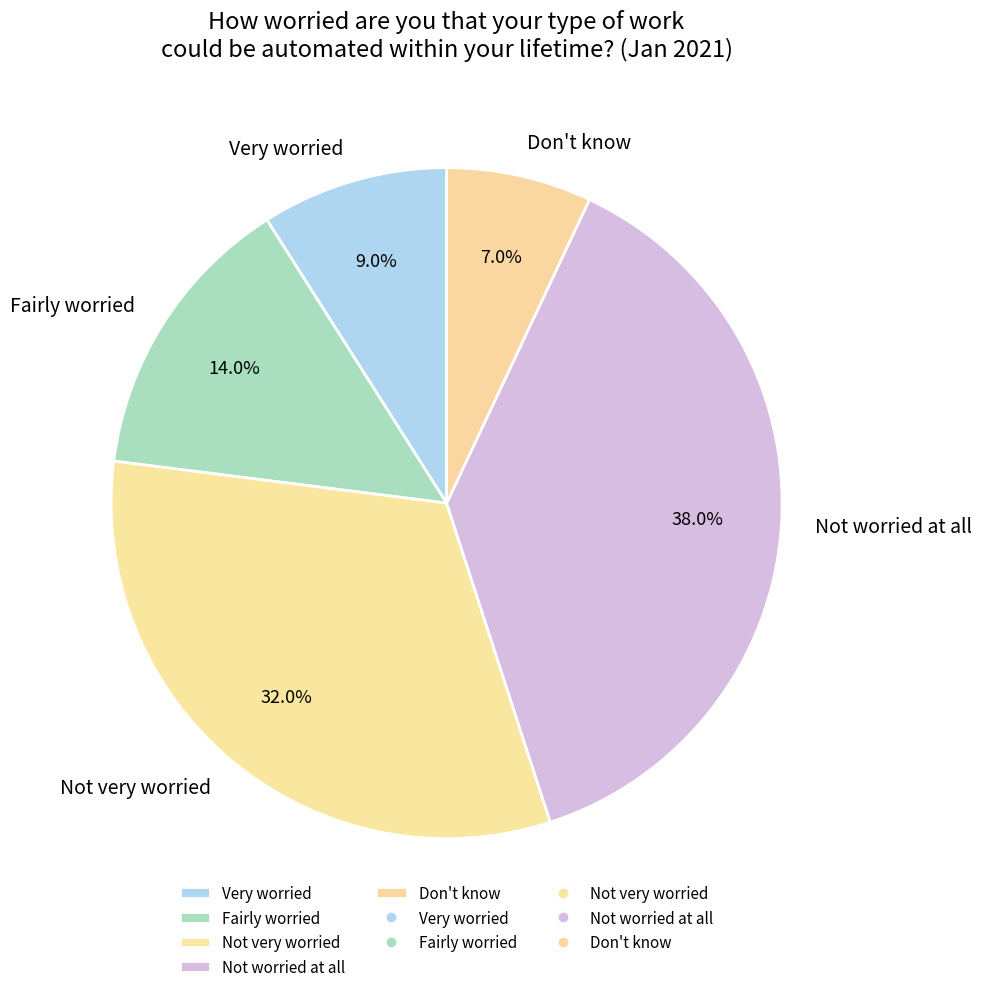

To the nearest percent, what is the difference between the largest and smallest slice percentages?

31%